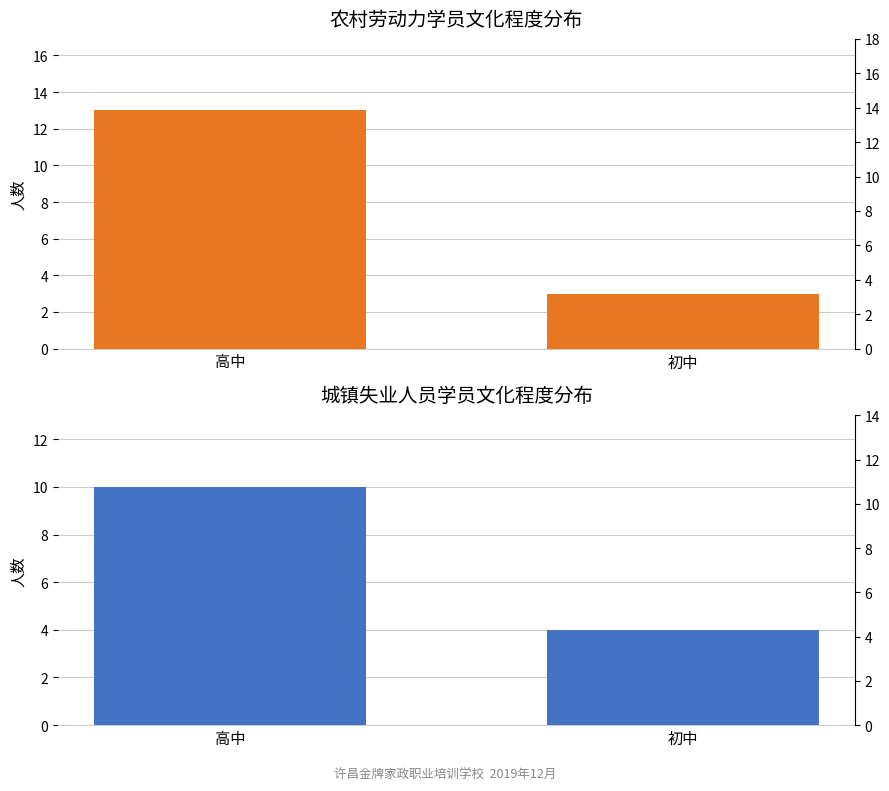

At which label is 农村劳动力 closest to 8?

高中